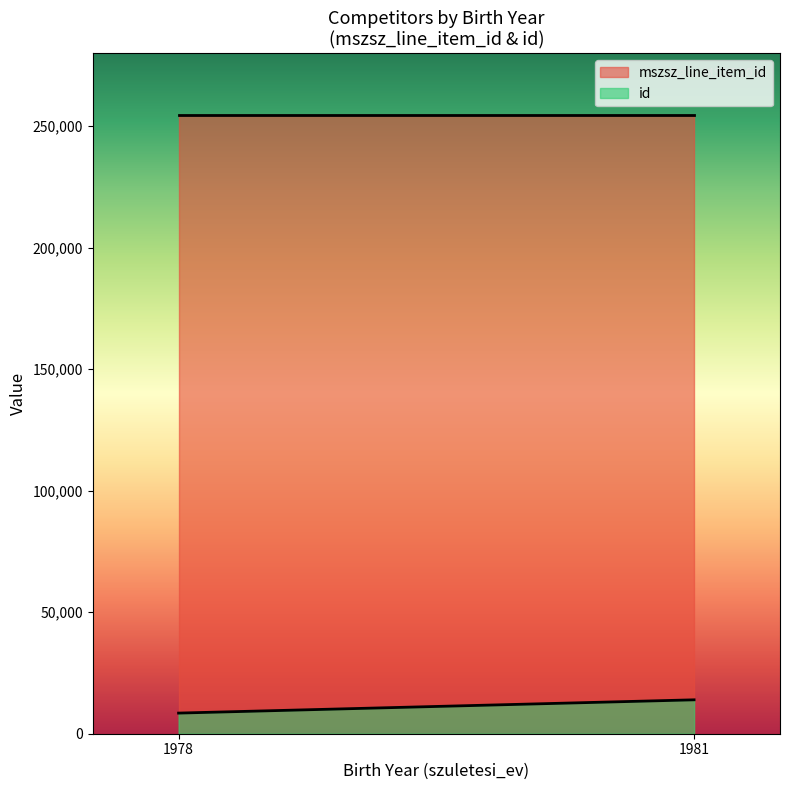

Rank the series by their maximum value, from lowest to highest.

id, mszsz_line_item_id